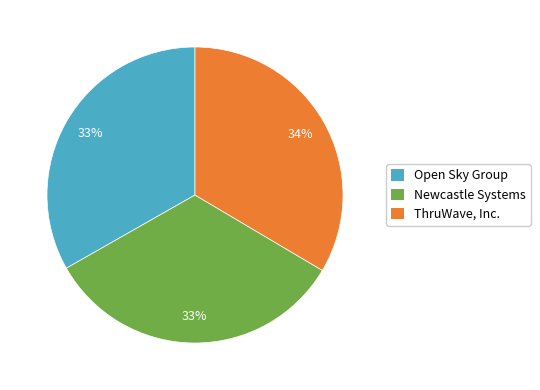

Do ThruWave, Inc. and Newcastle Systems together represent more than half of the pie?

Yes